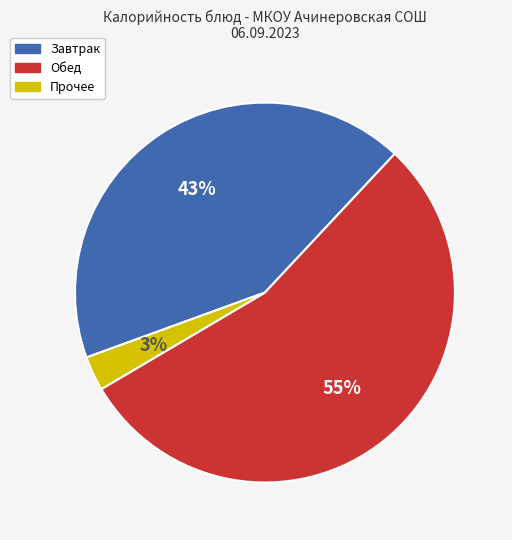

To the nearest percent, what is the average slice percentage?

33%